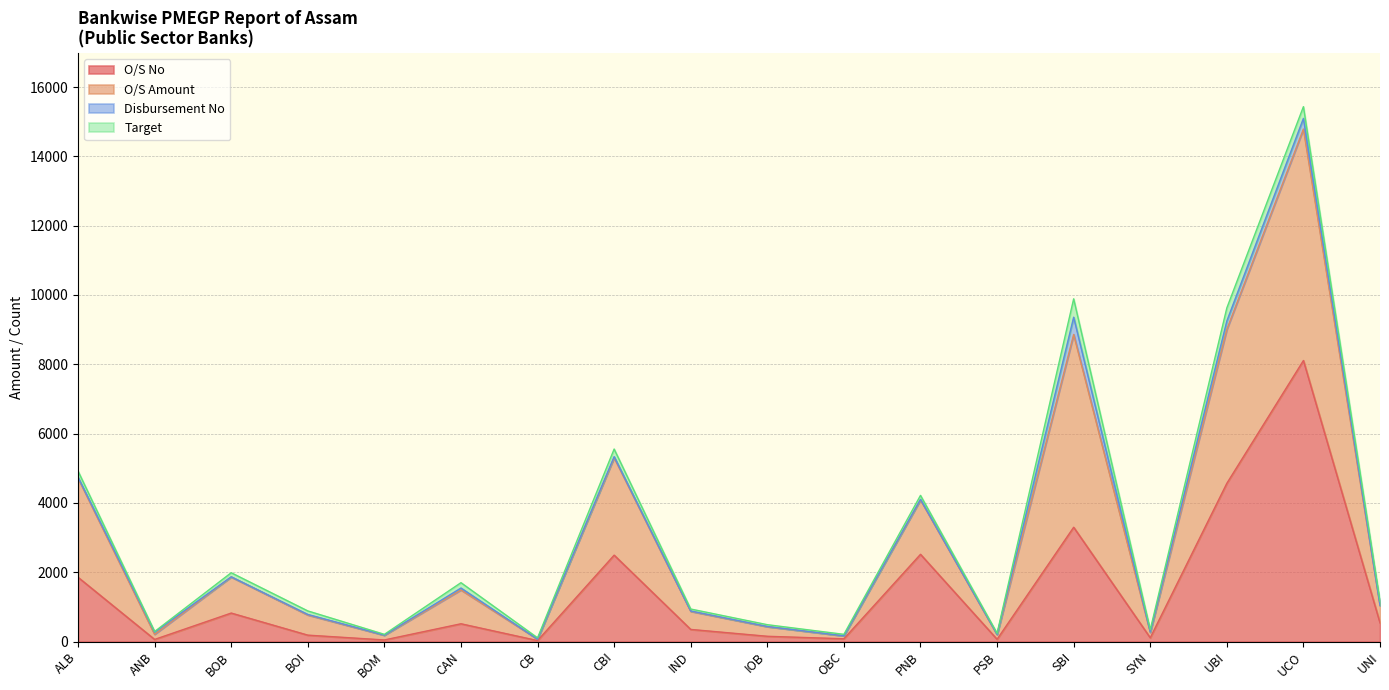

What is the highest value of the O/S No series?

8109.0